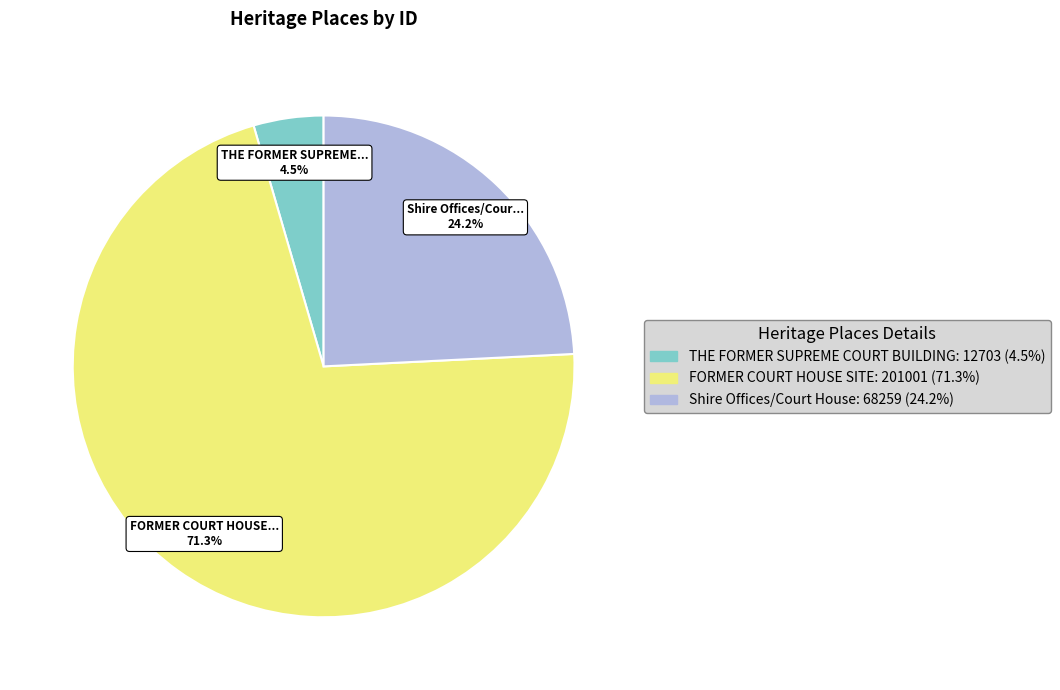

What is the ratio of the value at Shire Offices/Court House to the value at THE FORMER SUPREME COURT BUILDING?

5.4